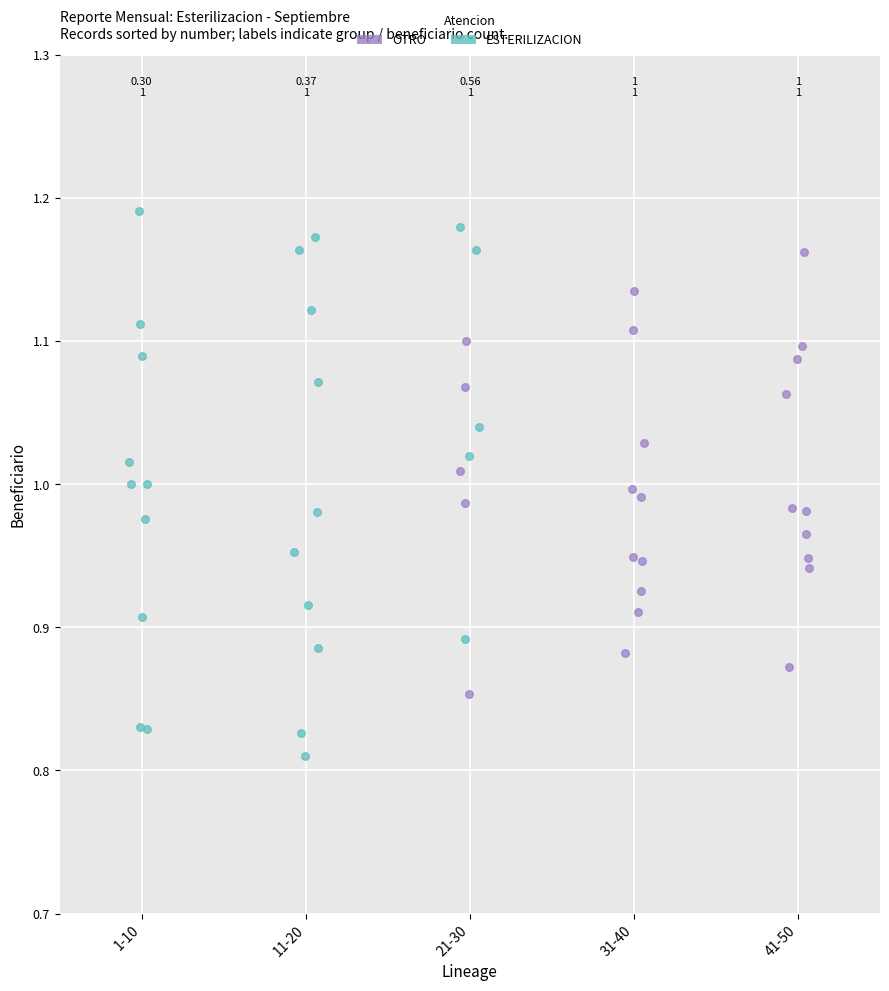

Which series contains the highest Y value?

ESTERILIZACION